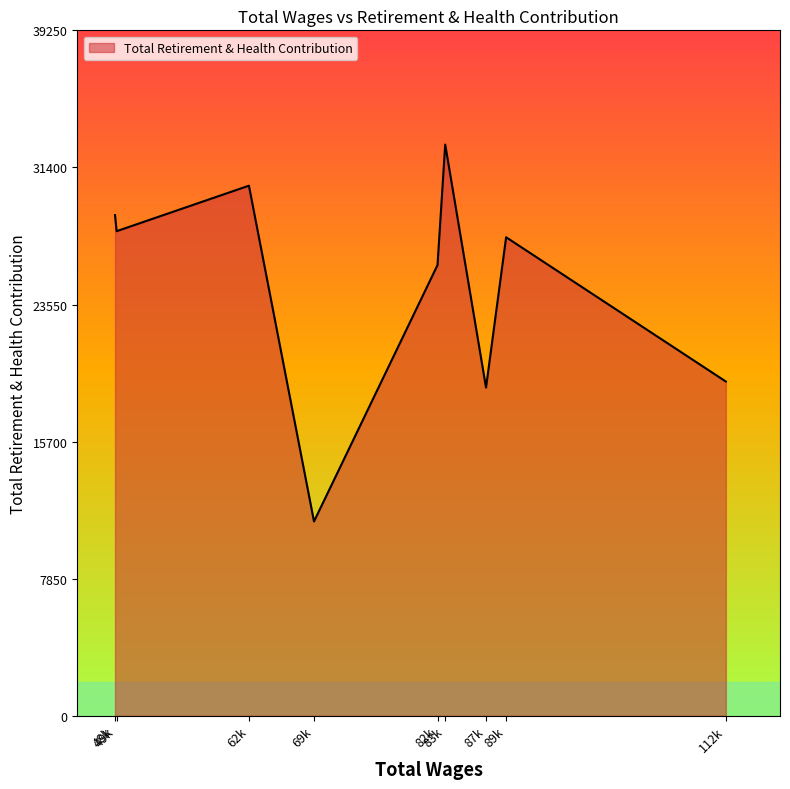

Where is the first local minimum?

49k